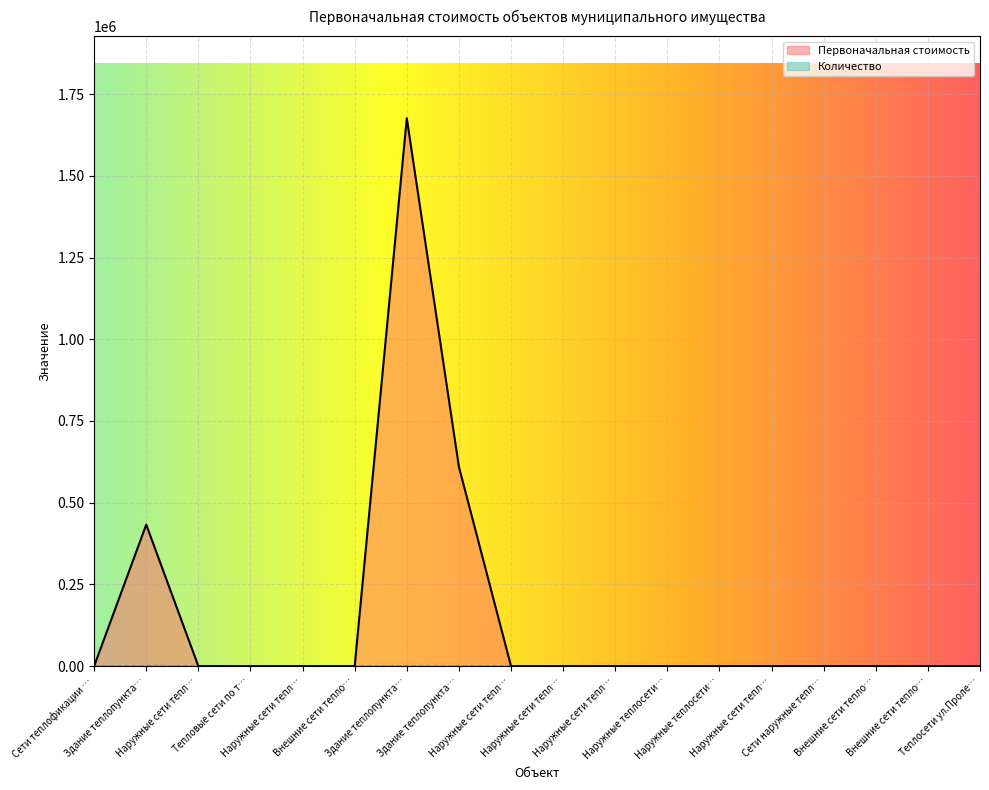

At which category does the chart reach its minimum across all series?

Сети теплофикации …